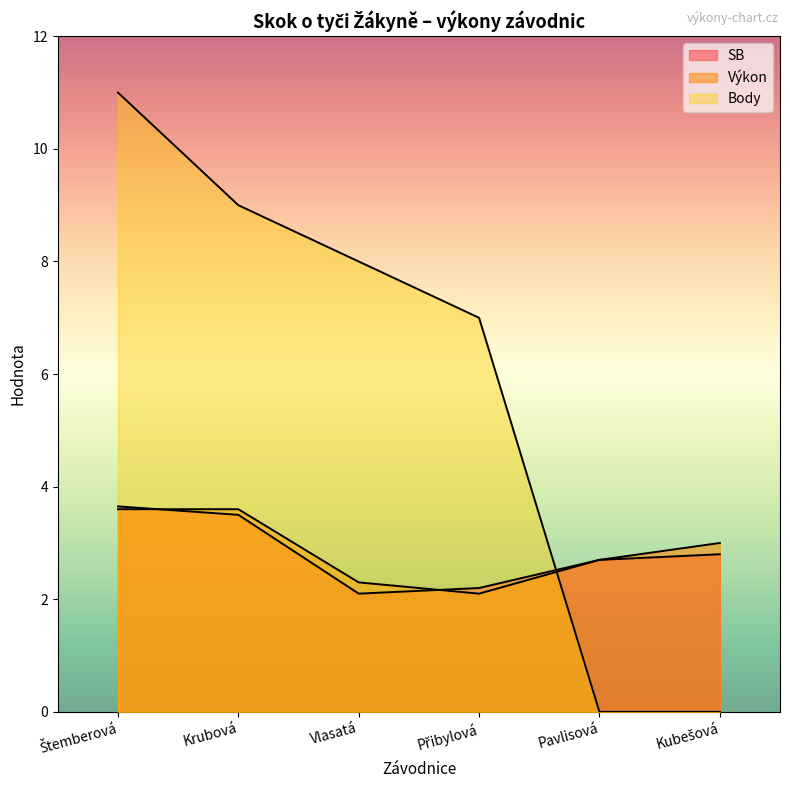

How many times do Body and Výkon cross each other?

1